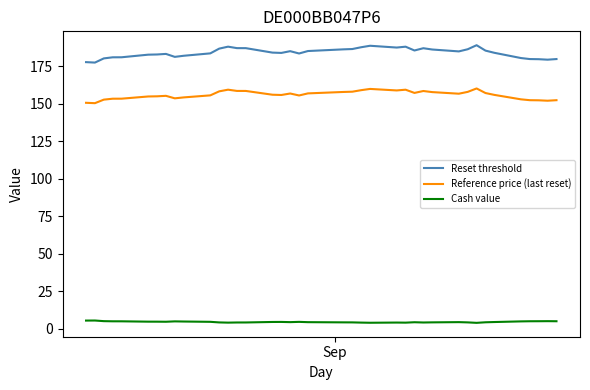

Which series has the largest total across all categories?

Reset threshold